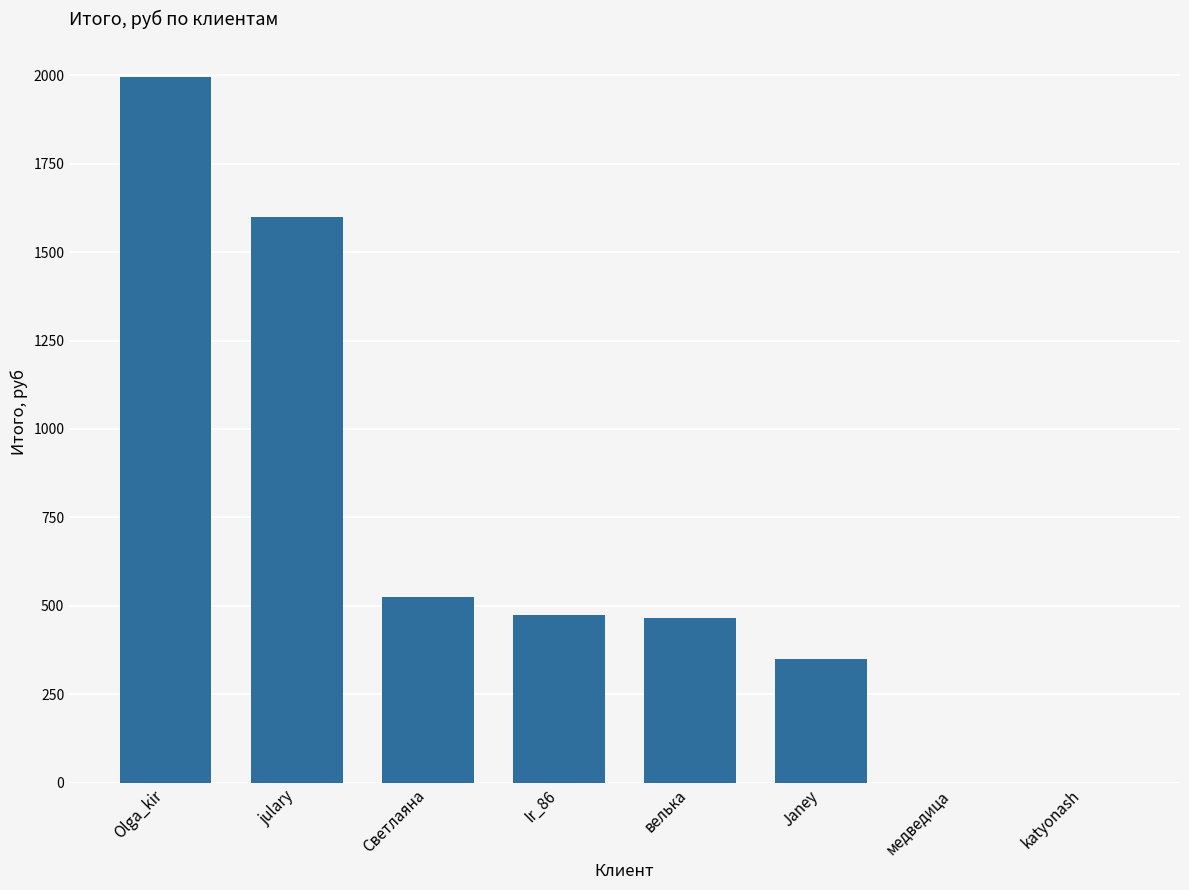

What is the sum of all values?

5409.9